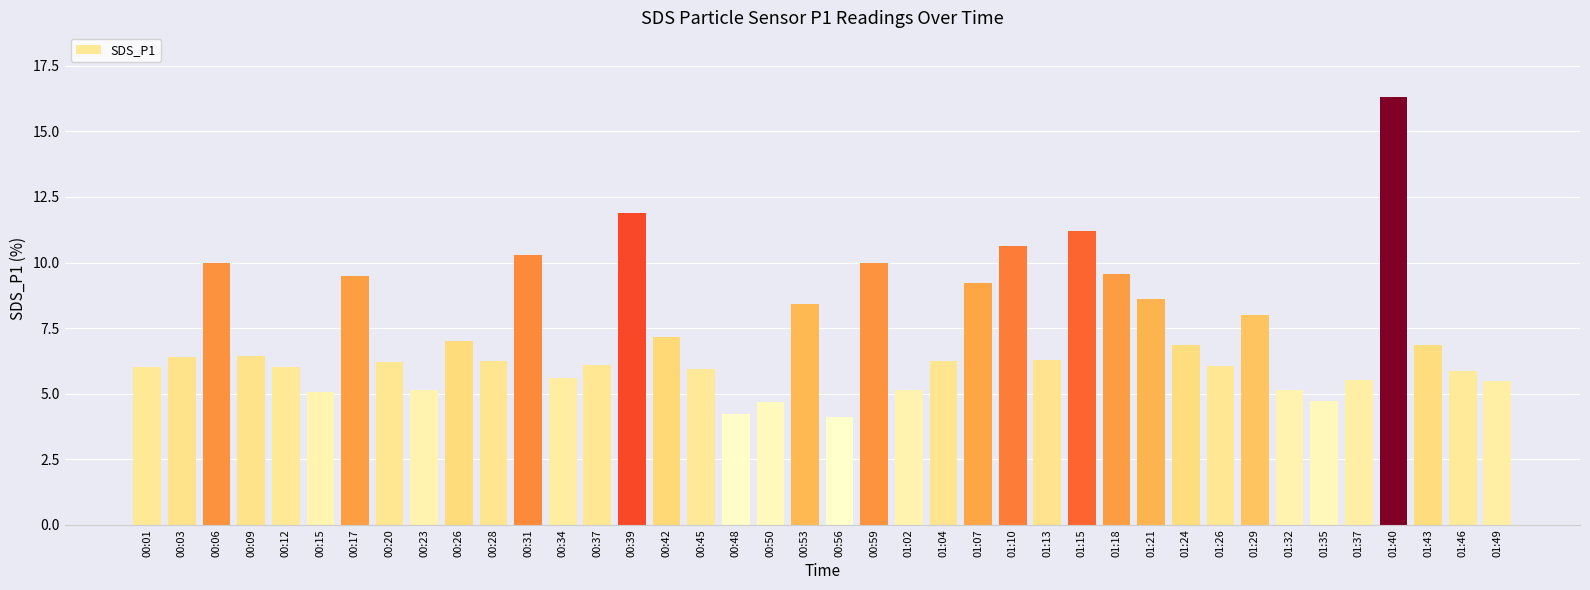

The chart shows a value of 10.0 at 00:59. True or false?

True